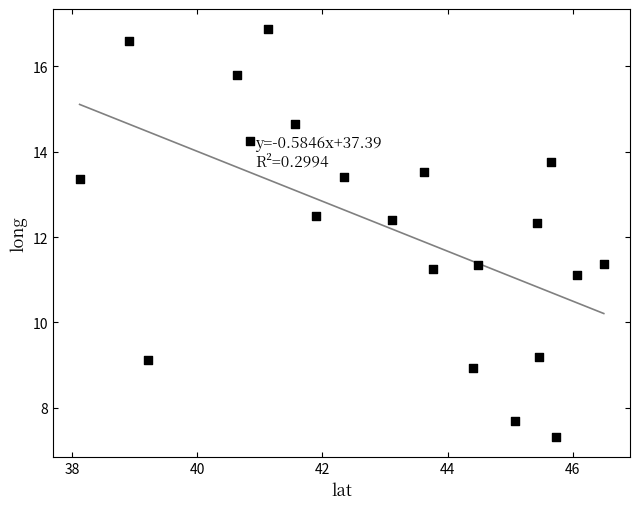

What is the range of X values (max minus min)?

8.4